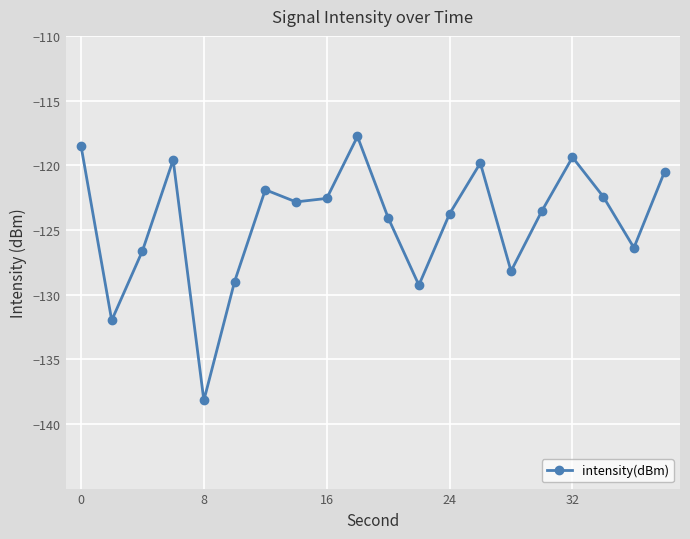

What is the difference between the maximum and minimum values?

20.4